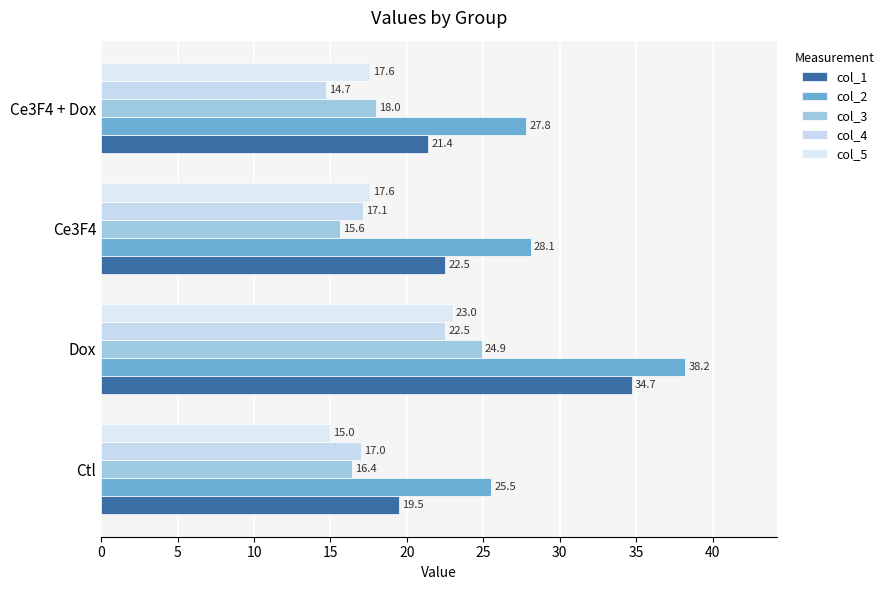

How many values in the col_5 series are below 17?

1